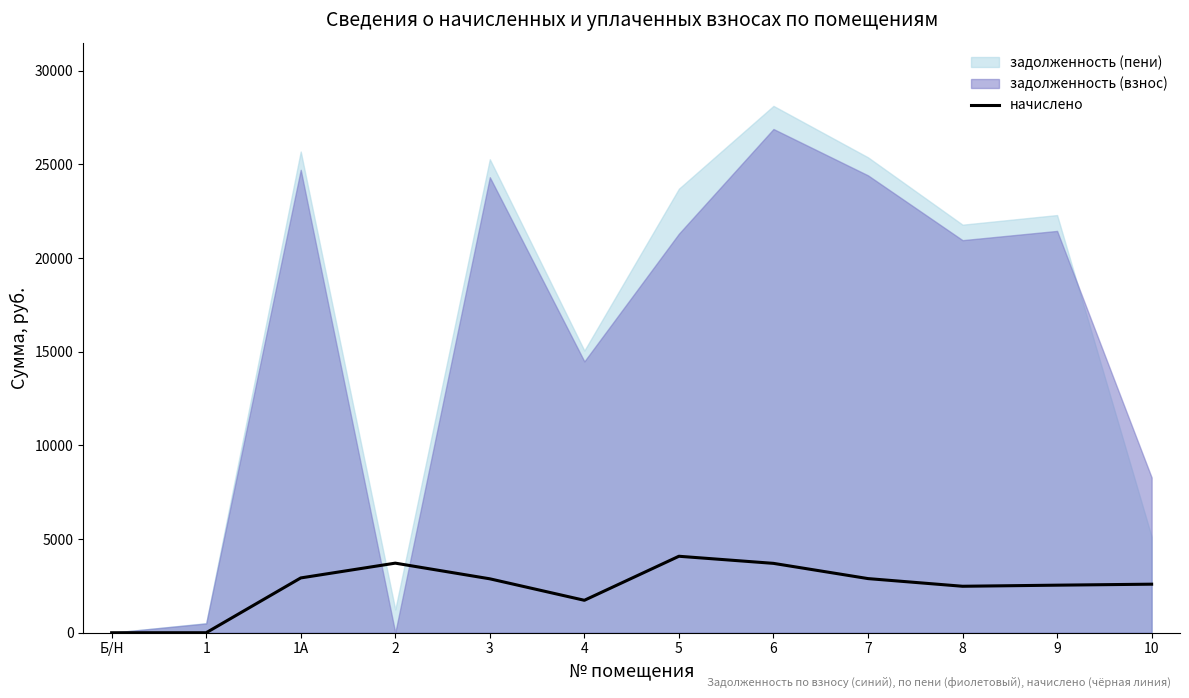

What is the sum of all values?

29535.5